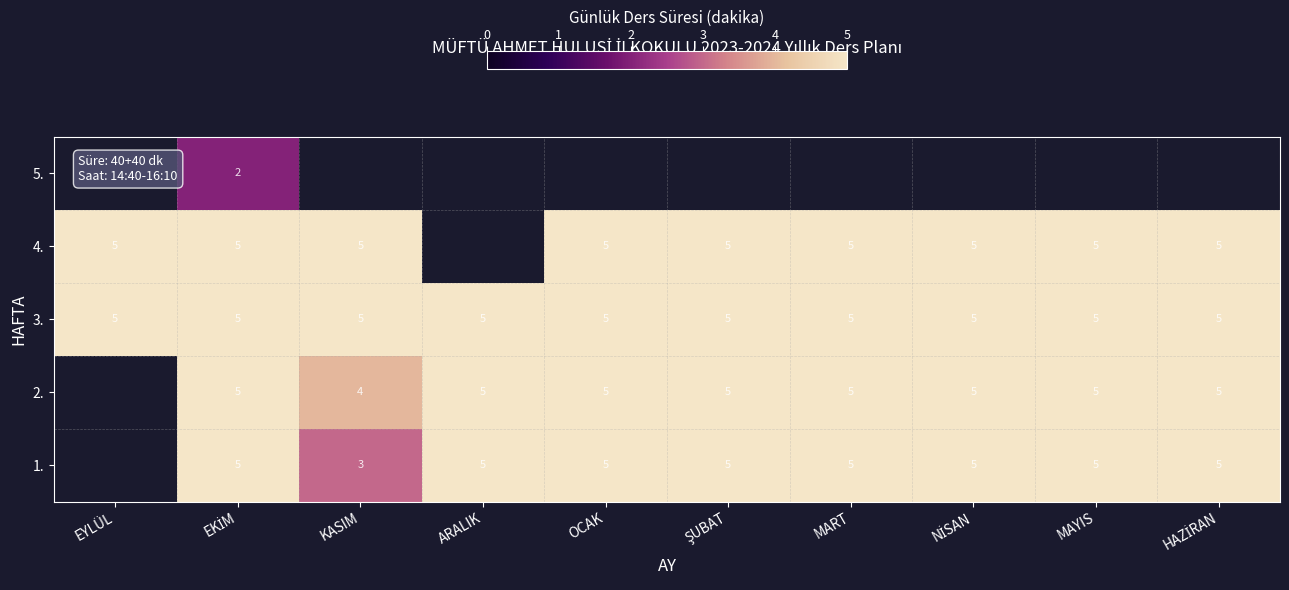

Is it true that 1. equals 2.3 at MART?

False